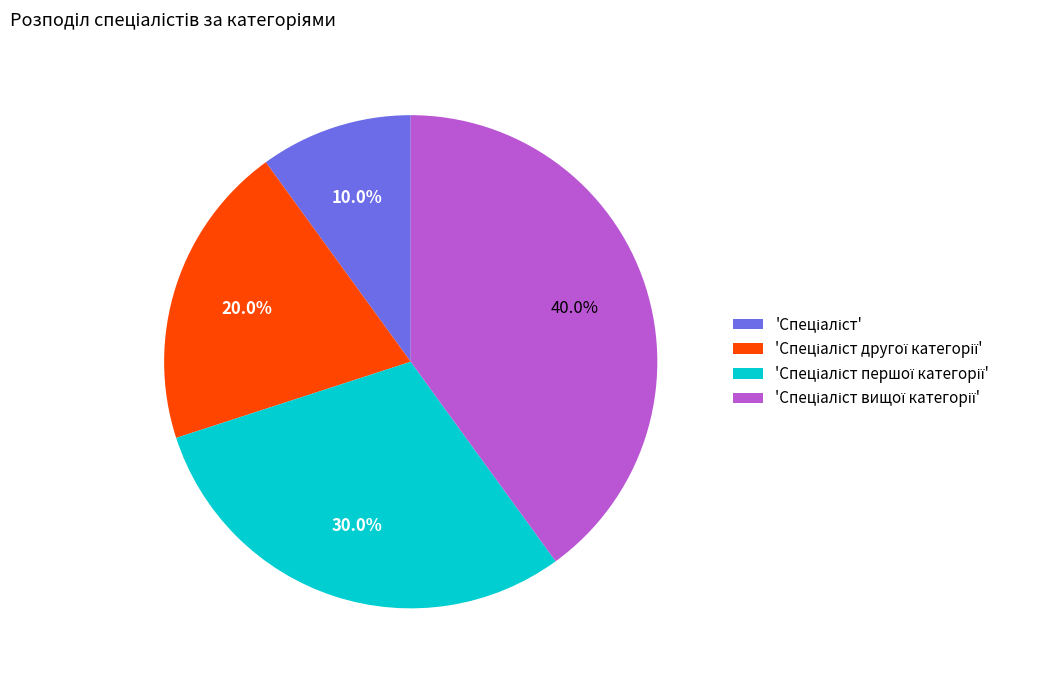

How many slices are in this pie chart?

4